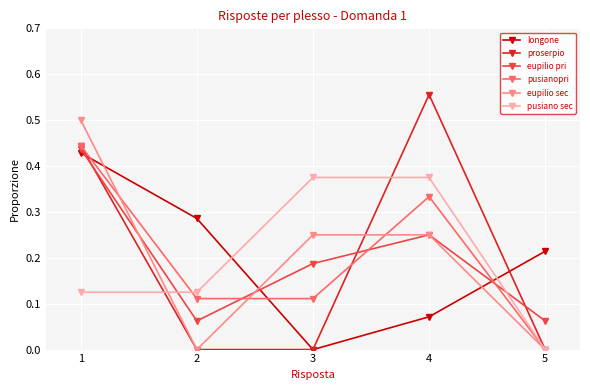

List the labels in order of longone value, smallest first.

3, 4, 5, 2, 1